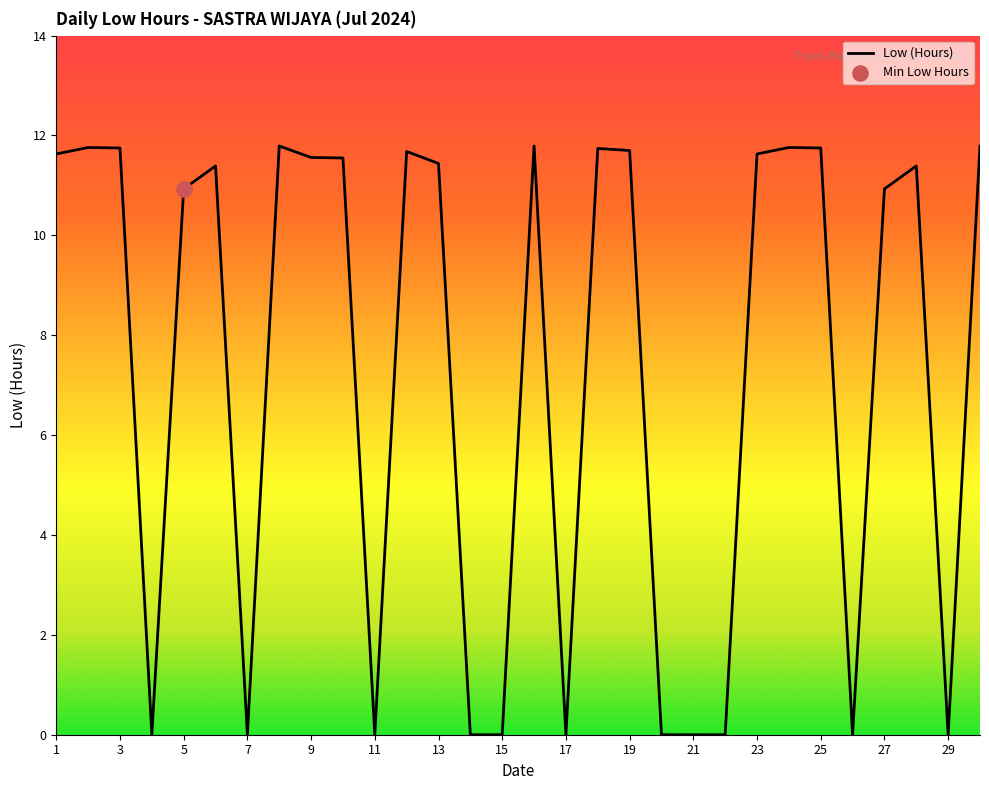

What is the difference between the maximum and minimum values?

11.8